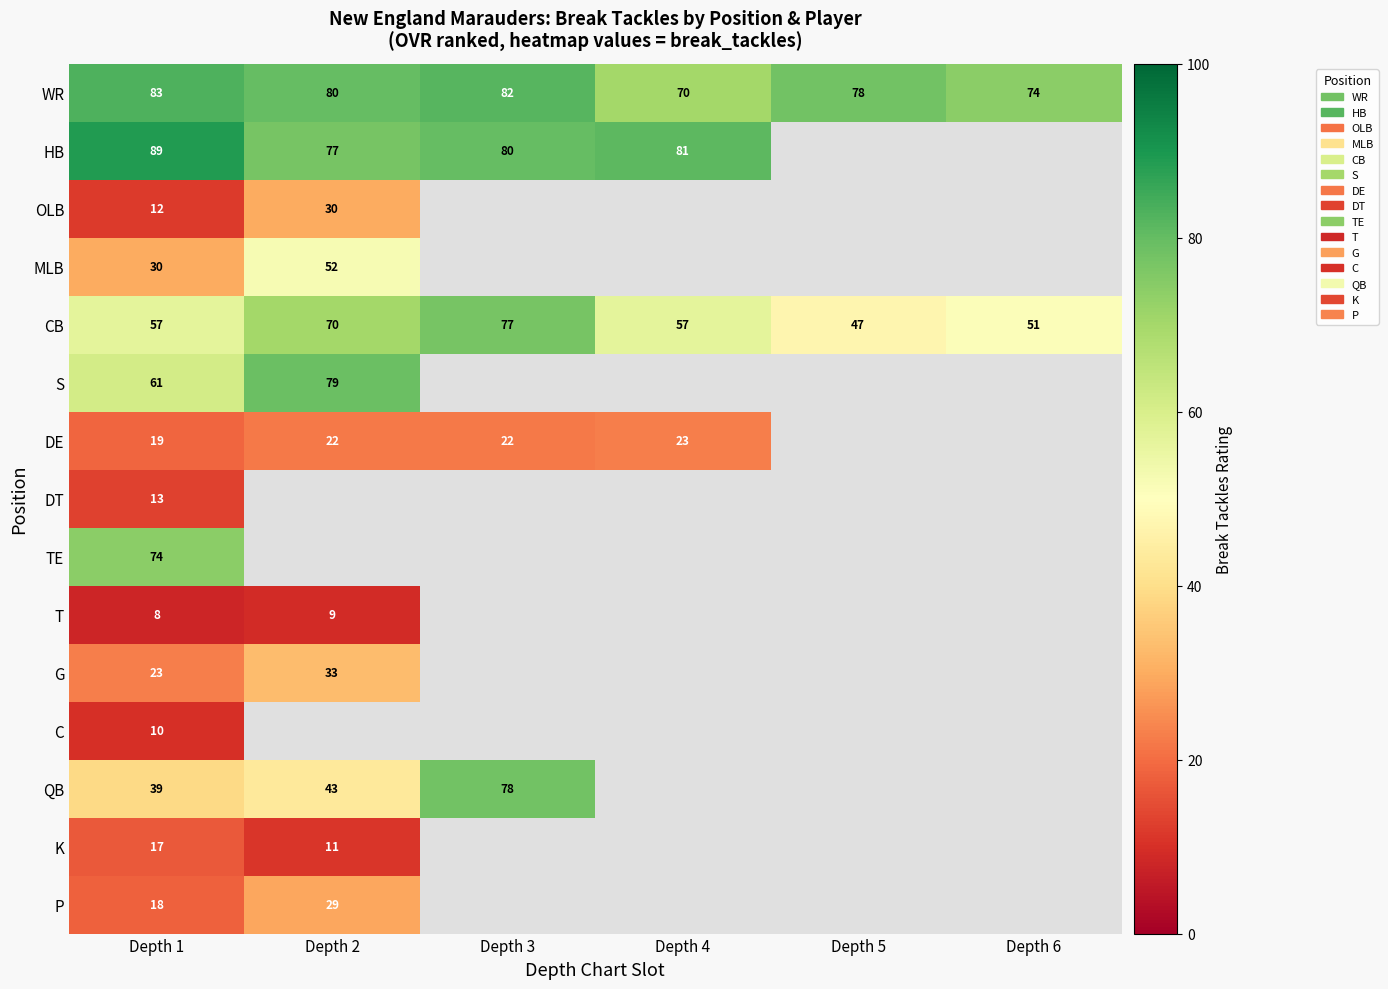

What is the sum of the WR values at Depth 5 and Depth 6?

152